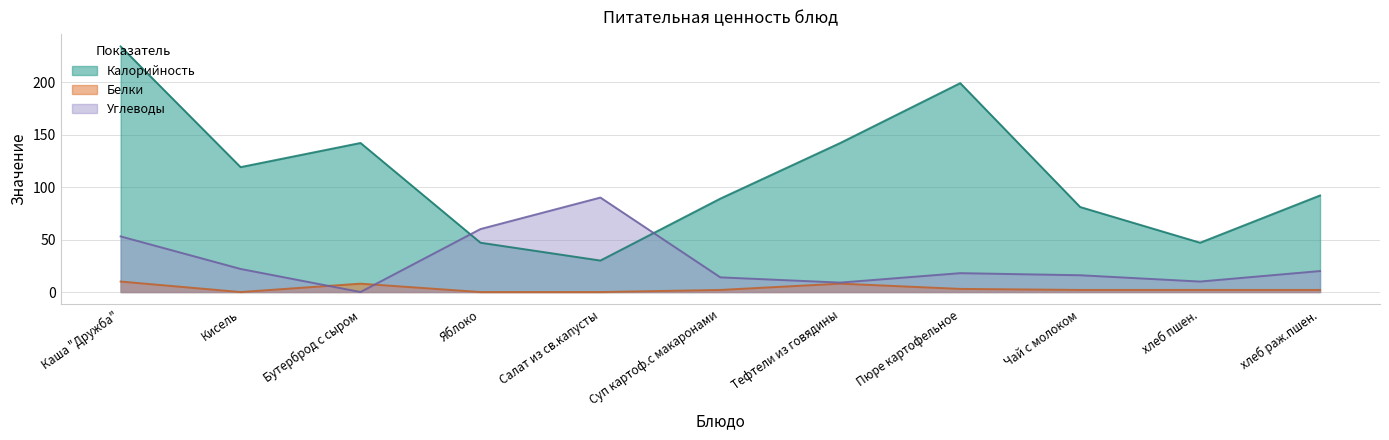

In Калорийность, how many points are higher than both neighbors (excluding endpoints)?

2